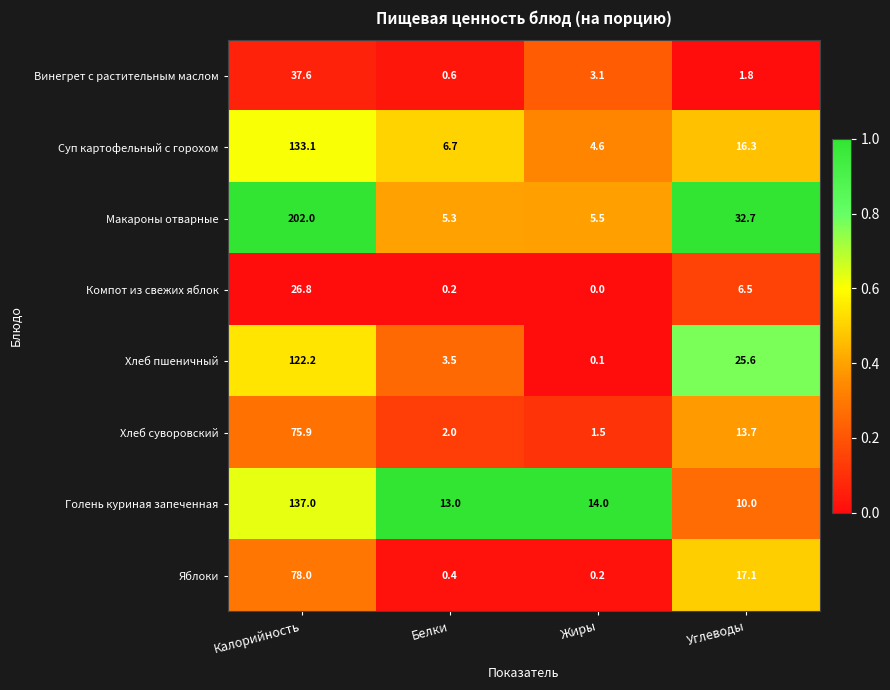

Which series has the largest total across all categories?

Макароны отварные